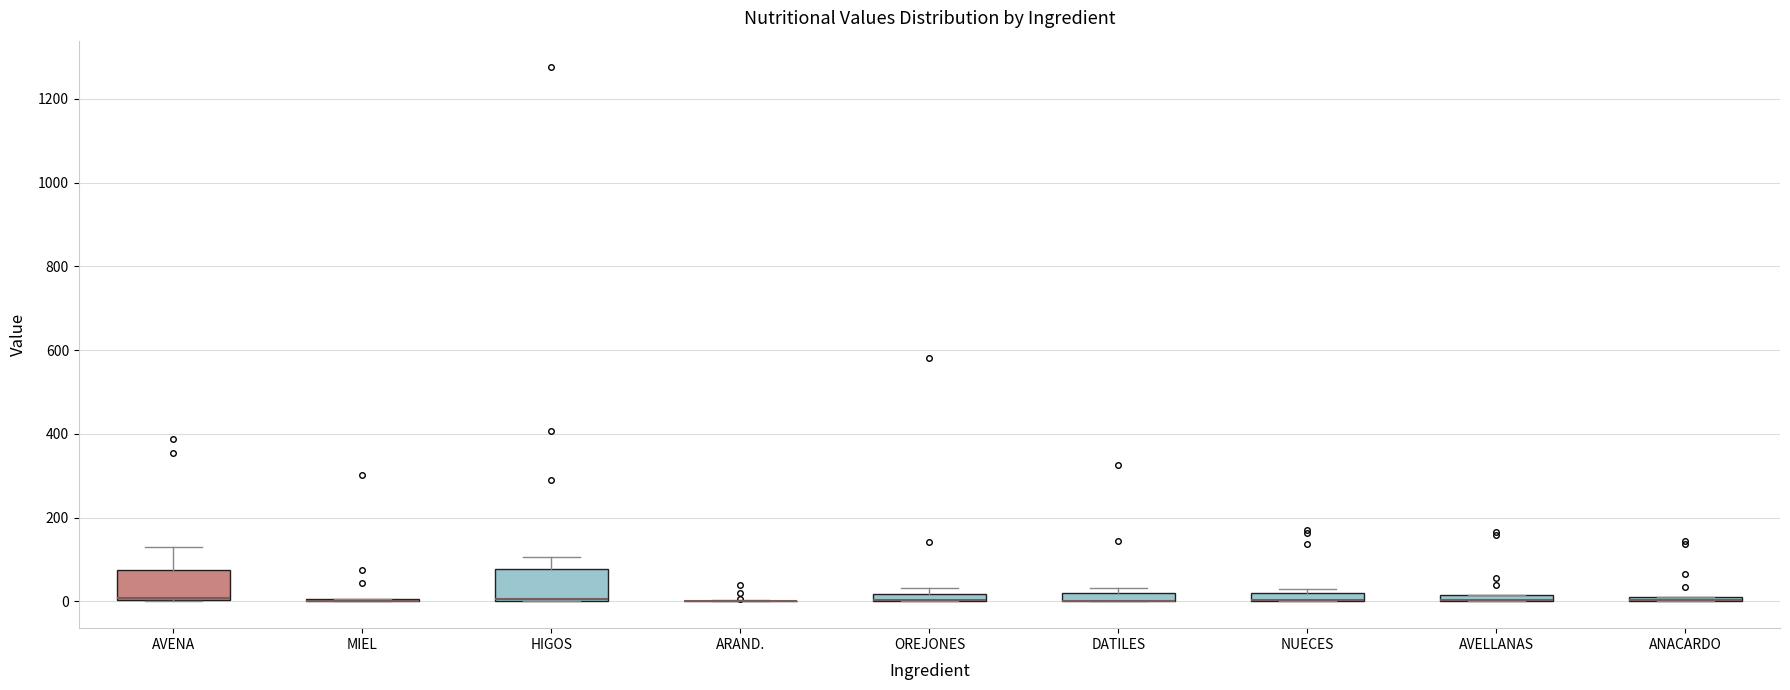

Where is the lower edge of the box for HIGOS on the y-axis? The values are not printed on the chart, so give them approximately, as read against the axis.

0